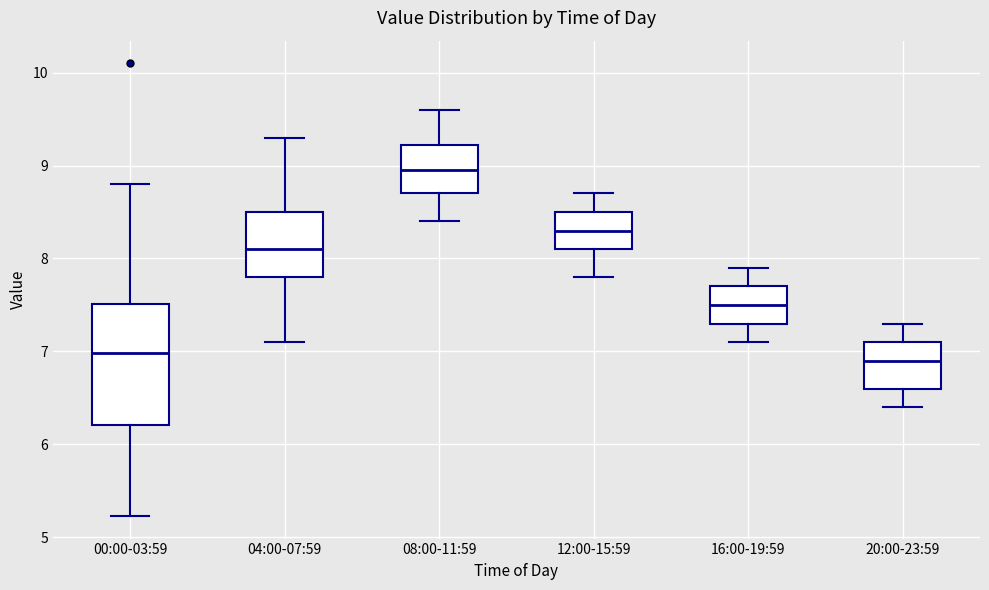

Reading left to right, read every box against the y-axis: the position of its median line, the range the box covers, and the ends of its whiskers. The values are not printed on the chart, so give them approximately, as read against the axis.

00:00-03:59: median 7.0, box 6.2 to 7.5, whiskers 5.2 to 8.8
04:00-07:59: median 8.1, box 7.8 to 8.5, whiskers 7.1 to 9.3
08:00-11:59: median 9.0, box 8.7 to 9.2, whiskers 8.4 to 9.6
12:00-15:59: median 8.3, box 8.1 to 8.5, whiskers 7.8 to 8.7
16:00-19:59: median 7.5, box 7.3 to 7.7, whiskers 7.1 to 7.9
20:00-23:59: median 6.9, box 6.6 to 7.1, whiskers 6.4 to 7.3